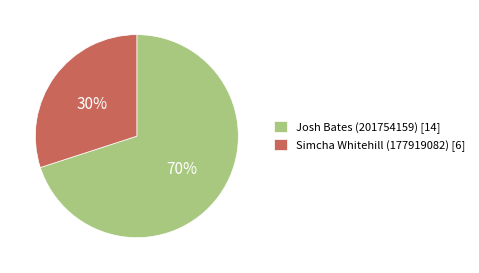

To the nearest percent, what is the average slice percentage?

50%